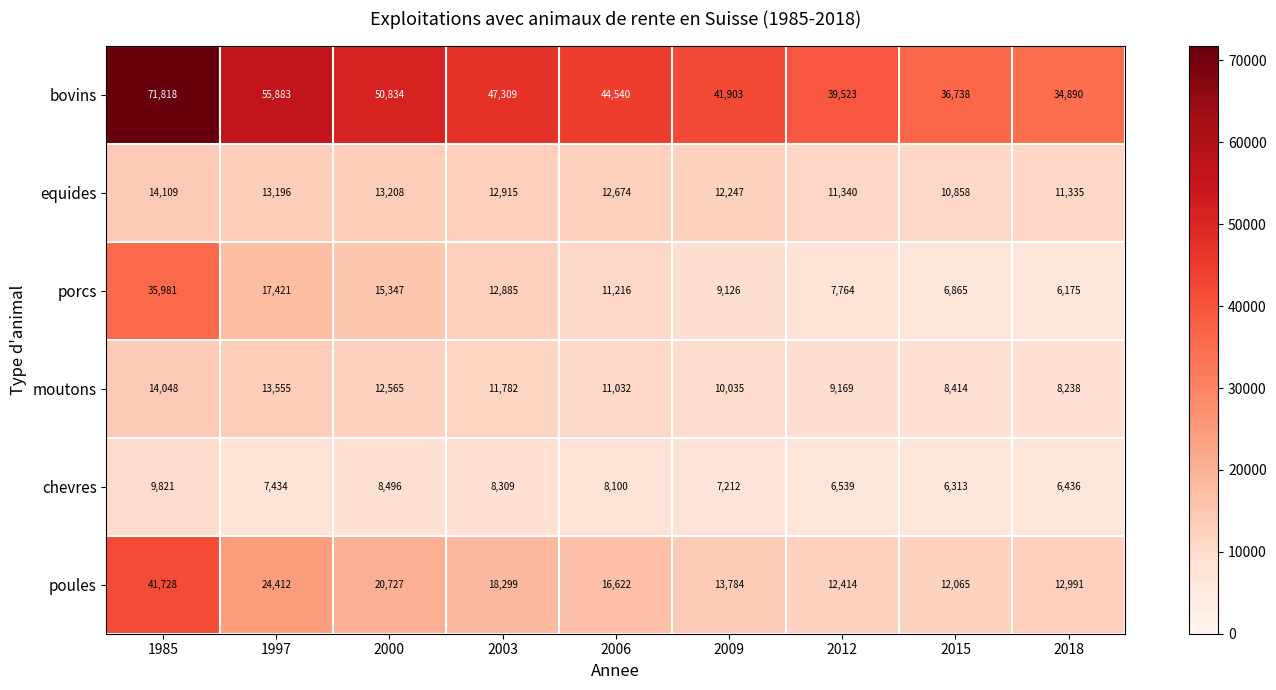

At which label is porcs closest to 21078?

1997